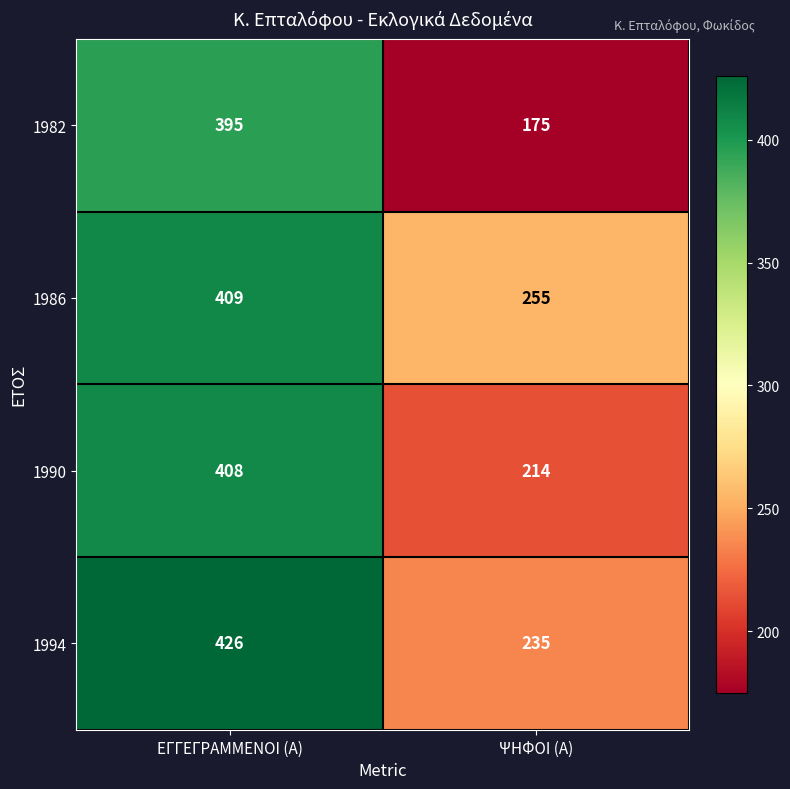

Reading right to left, list all the values displayed in this chart.

1982: ΨΗΦΟΙ (Α)=175	ΕΓΓΕΓΡΑΜΜΕΝΟΙ (Α)=395
1986: ΨΗΦΟΙ (Α)=255	ΕΓΓΕΓΡΑΜΜΕΝΟΙ (Α)=409
1990: ΨΗΦΟΙ (Α)=214	ΕΓΓΕΓΡΑΜΜΕΝΟΙ (Α)=408
1994: ΨΗΦΟΙ (Α)=235	ΕΓΓΕΓΡΑΜΜΕΝΟΙ (Α)=426